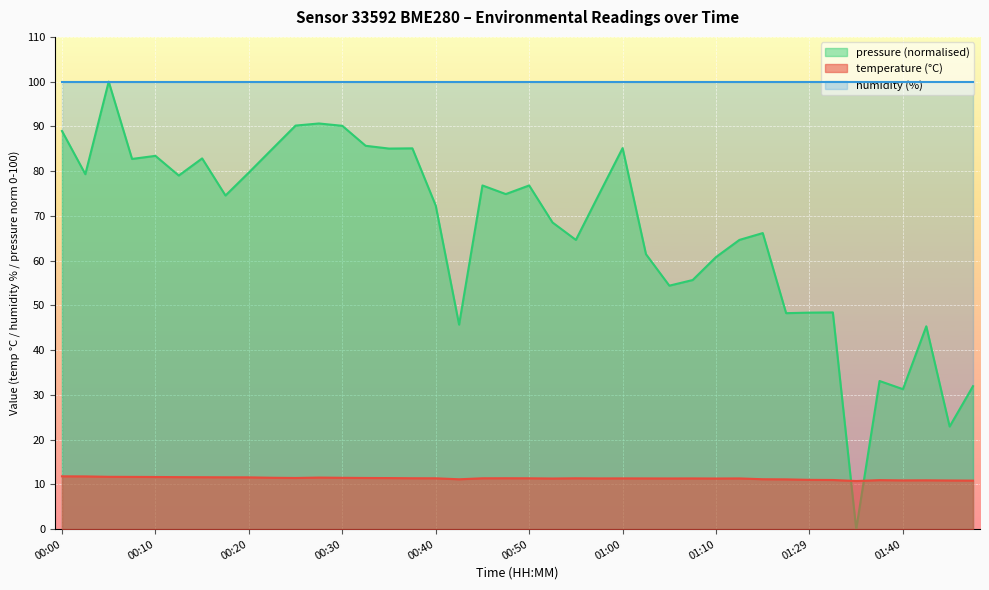

Rank the categories by value from lowest to highest.

01:34, 01:52, 01:48, 01:40, 01:46, 01:37, 01:32, 01:29, 01:27, 00:42, 01:23, 00:52, 01:10, 01:05, 00:57, 01:02, 01:07, 01:12, 01:00, 00:40, 00:45, 00:50, 00:55, 00:37, 00:47, 00:35, 00:25, 00:32, 00:30, 00:22, 00:27, 00:20, 00:18, 00:15, 00:13, 00:10, 00:08, 00:05, 00:03, 00:00